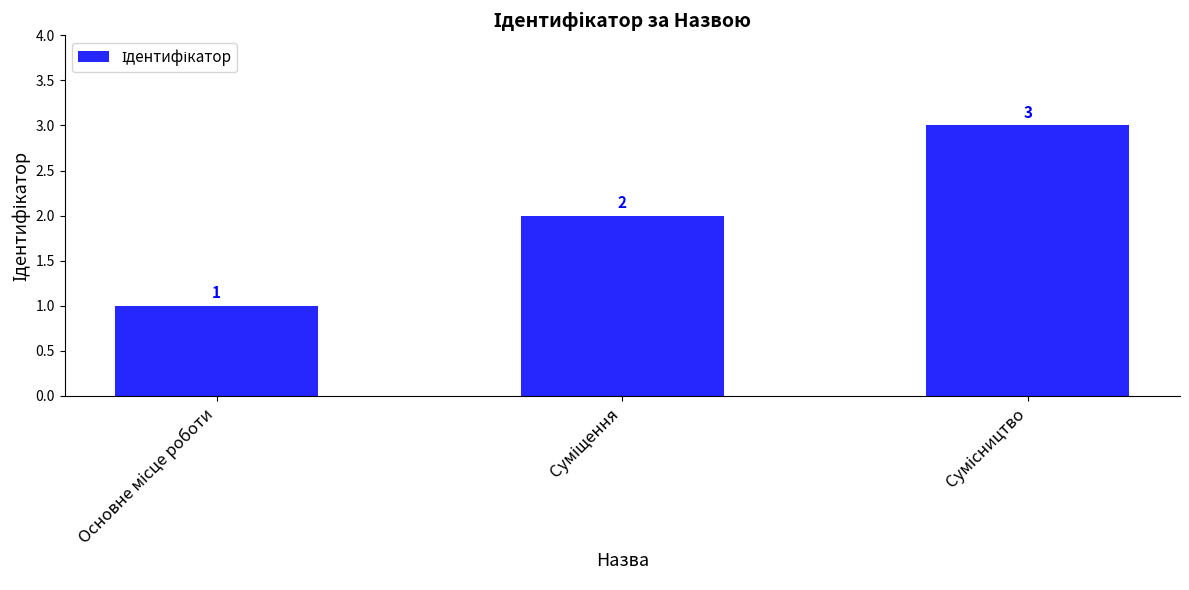

What is the value of the 1st bar from the left?

1